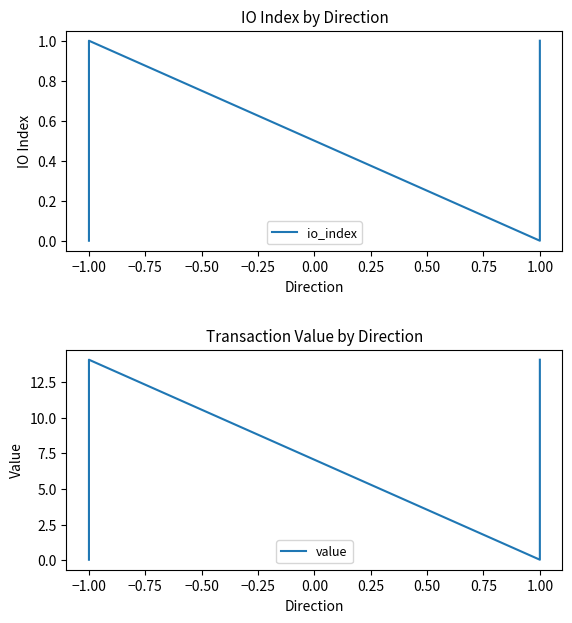

Which series has the largest total across all categories?

value